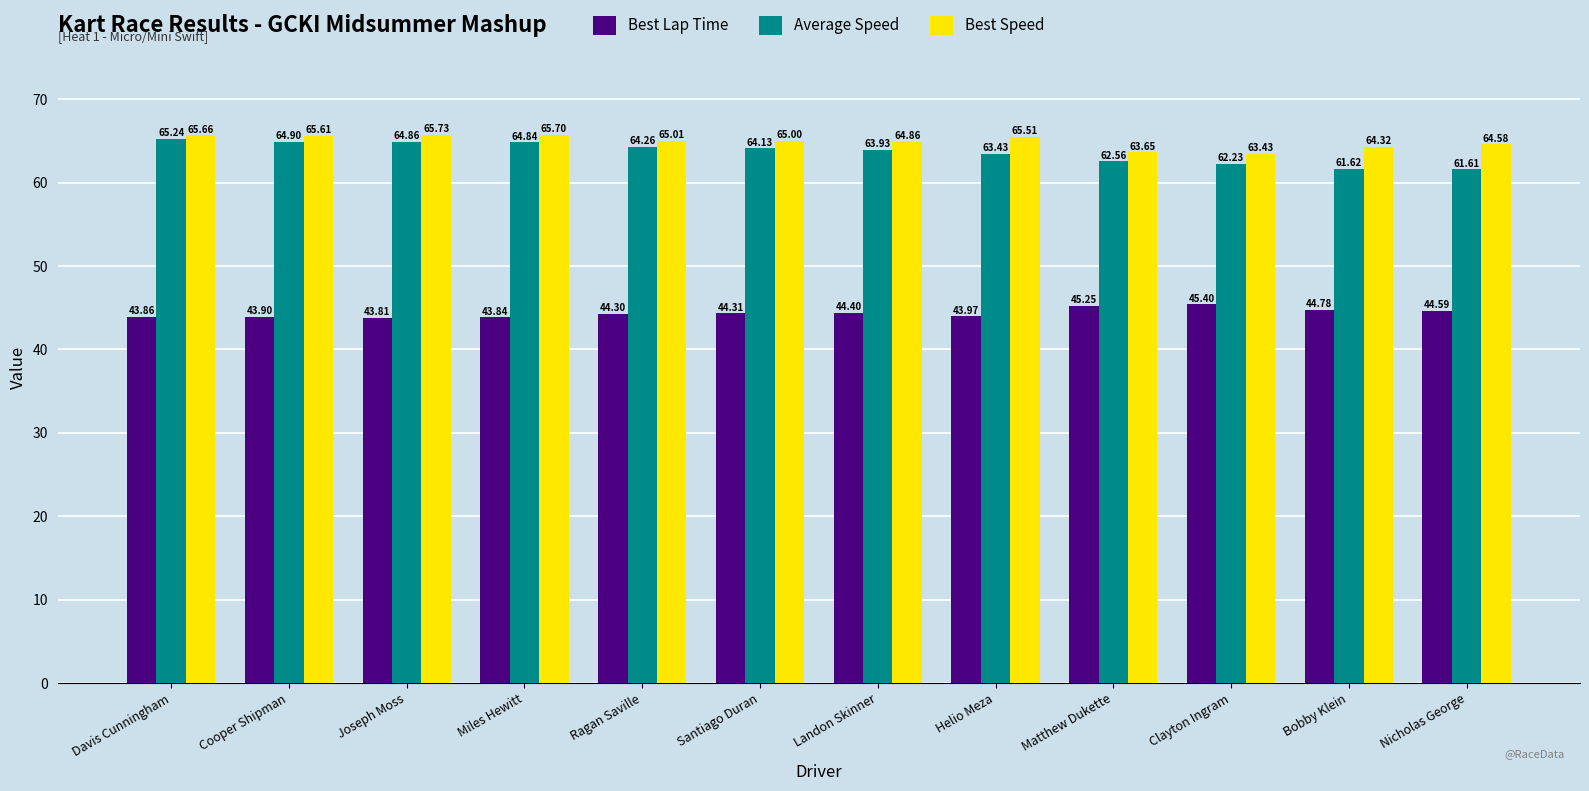

What is the total value across all series at Clayton Ingram?

171.1